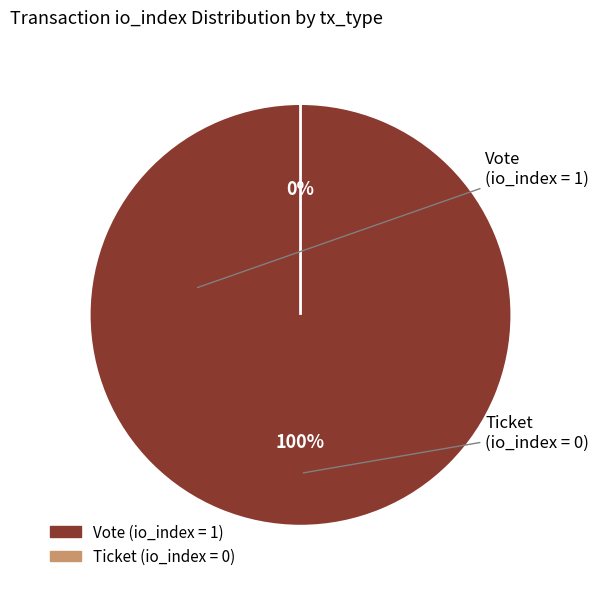

Which slice represents more than half of the pie?

Vote (io_index=1)